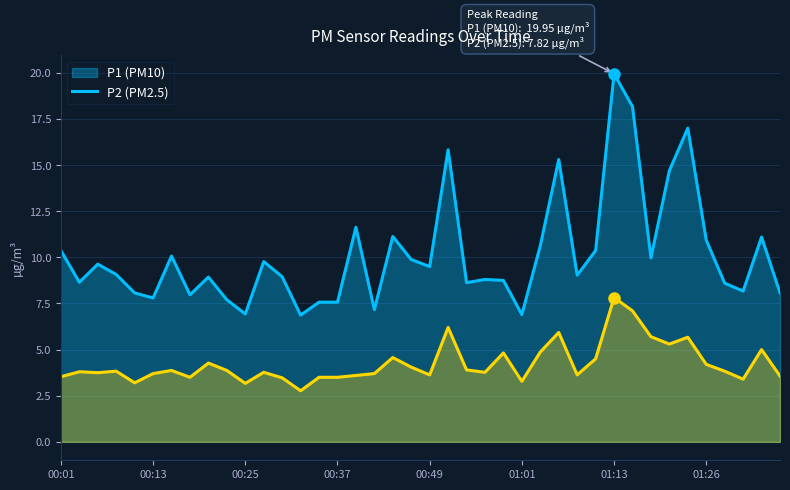

What is the maximum value shown in the chart?

19.9